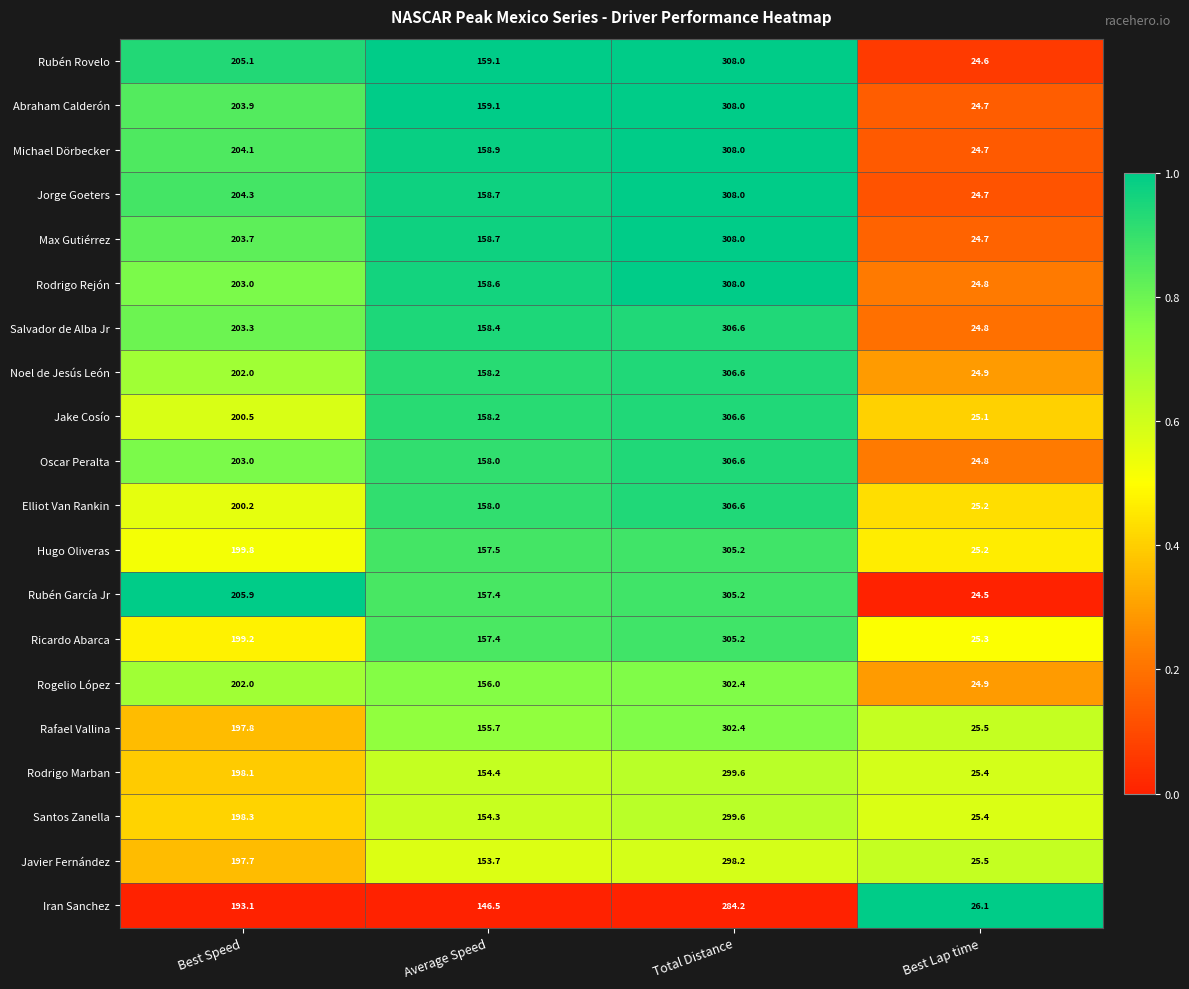

The value of Rafael Vallina at Best Speed is 197.8. True or false?

True